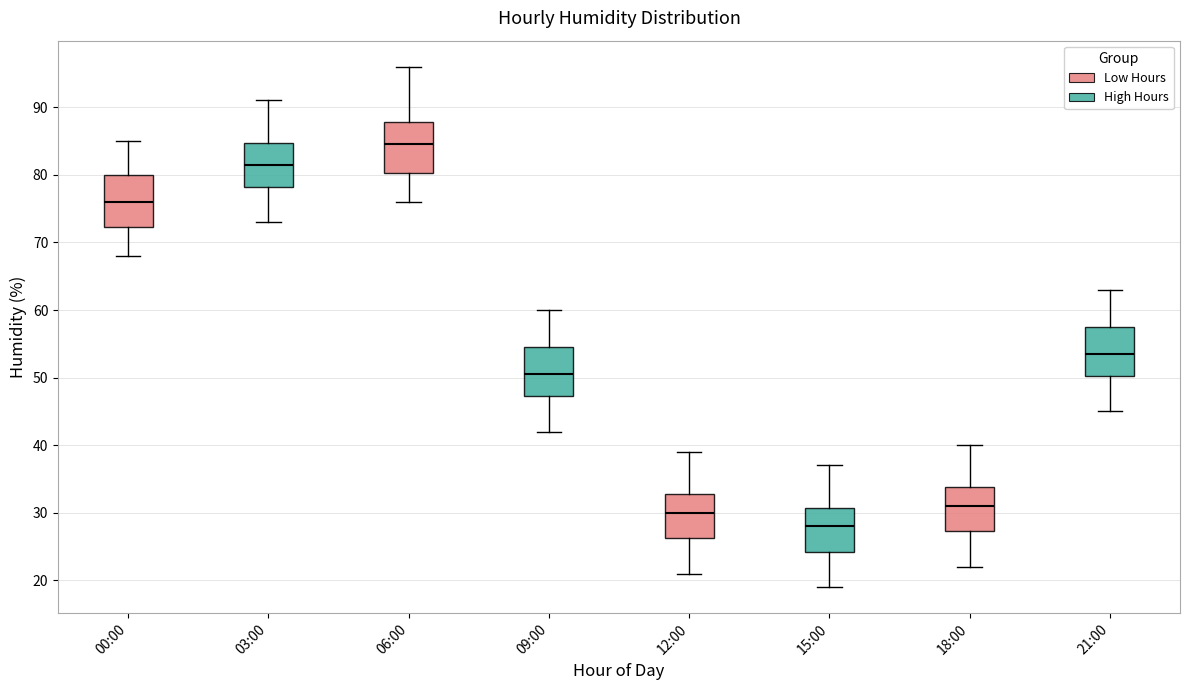

Reading left to right, transcribe this box plot: for each box, give where its median line is, the range the box spans, and where its two whiskers end, as read against the y-axis. The values are not printed on the chart, so give them approximately, as read against the axis.

00:00: median 76, box 72 to 80, whiskers 68 to 85
03:00: median 82, box 78 to 85, whiskers 73 to 91
06:00: median 85, box 80 to 88, whiskers 76 to 96
09:00: median 51, box 47 to 55, whiskers 42 to 60
12:00: median 30, box 26 to 33, whiskers 21 to 39
15:00: median 28, box 24 to 31, whiskers 19 to 37
18:00: median 31, box 27 to 34, whiskers 22 to 40
21:00: median 54, box 50 to 58, whiskers 45 to 63